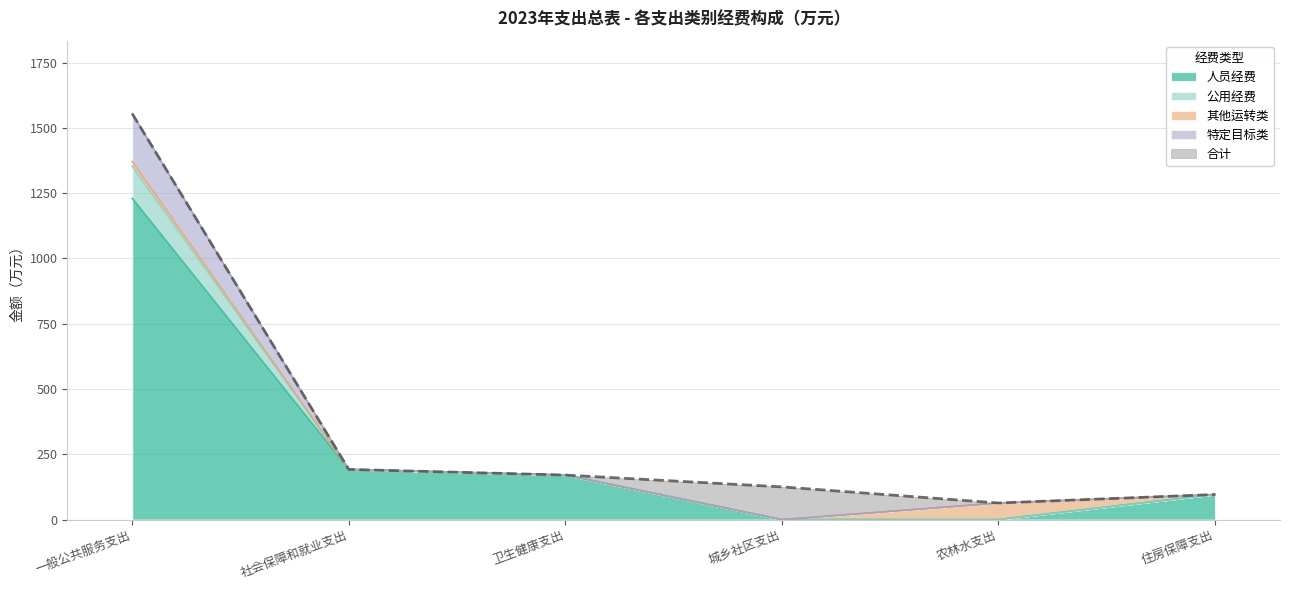

The 特定目标类 series shows 854.5 at 城乡社区支出. True or false?

False